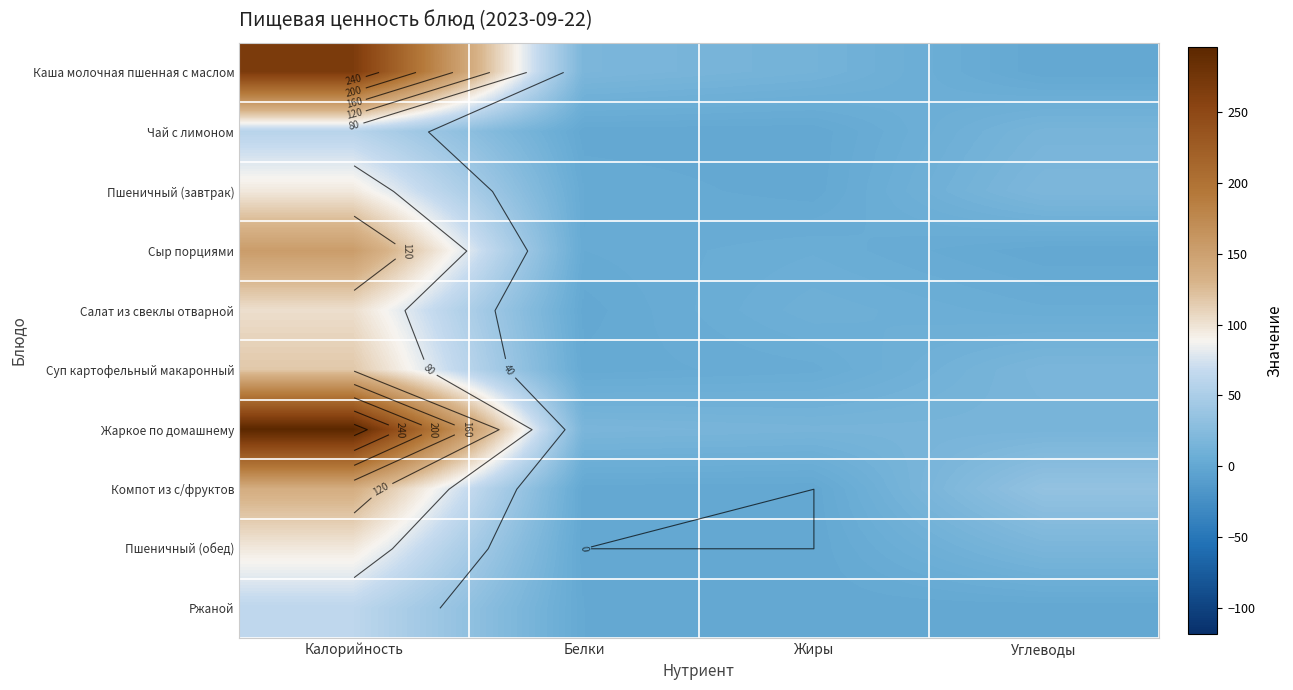

At which label does Жаркое по домашнему reach its minimum?

Жиры